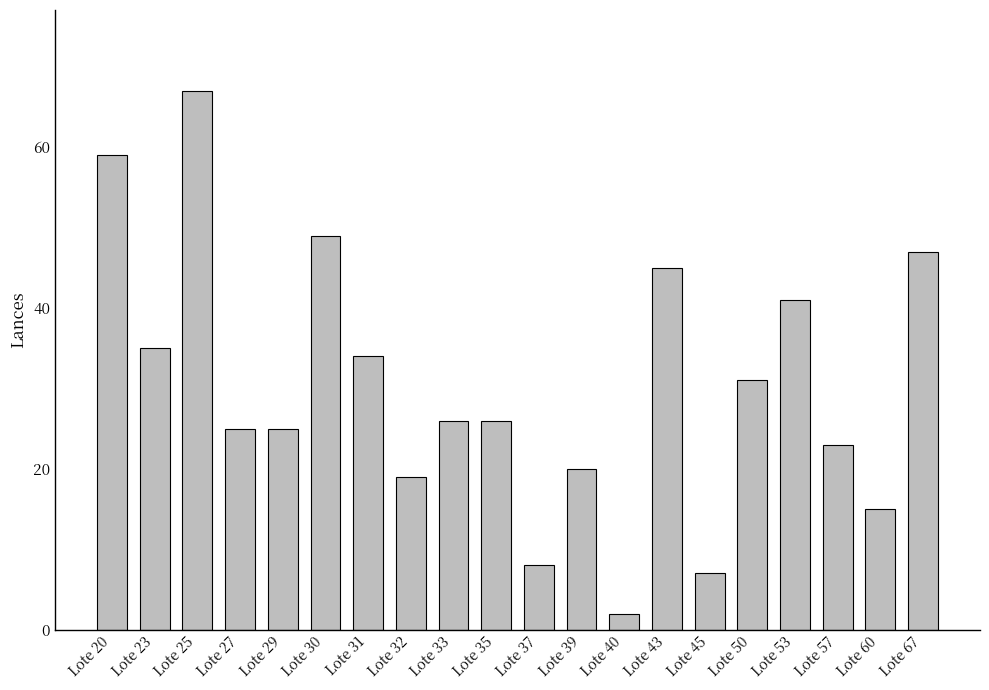

Reading right to left, transcribe all the data shown in this chart.

Lote 67=47	Lote 60=15	Lote 57=23	Lote 53=41	Lote 50=31	Lote 45=7	Lote 43=45	Lote 40=2	Lote 39=20	Lote 37=8	Lote 35=26	Lote 33=26	Lote 32=19	Lote 31=34	Lote 30=49	Lote 29=25	Lote 27=25	Lote 25=67	Lote 23=35	Lote 20=59